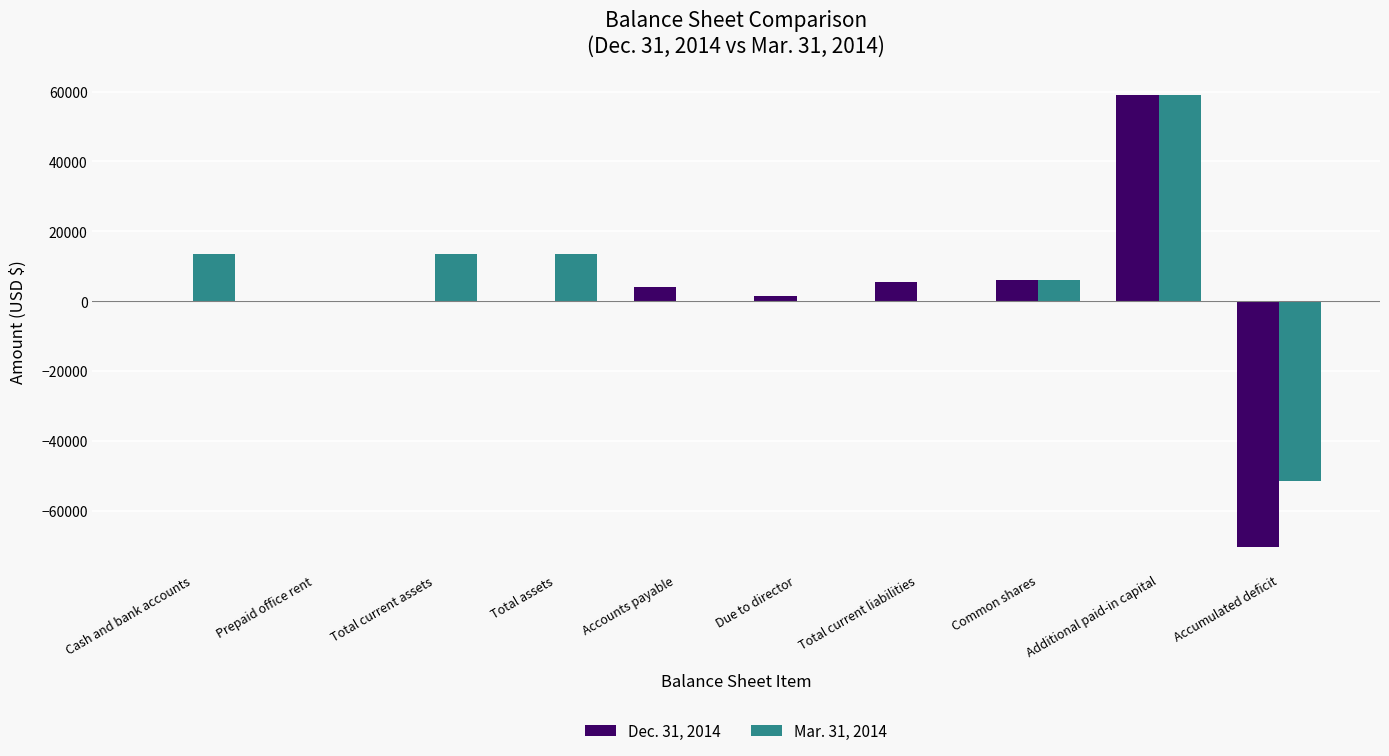

Is the value of Dec. 31, 2014 at Accounts payable greater than the value of Mar. 31, 2014 at Prepaid office rent?

Yes